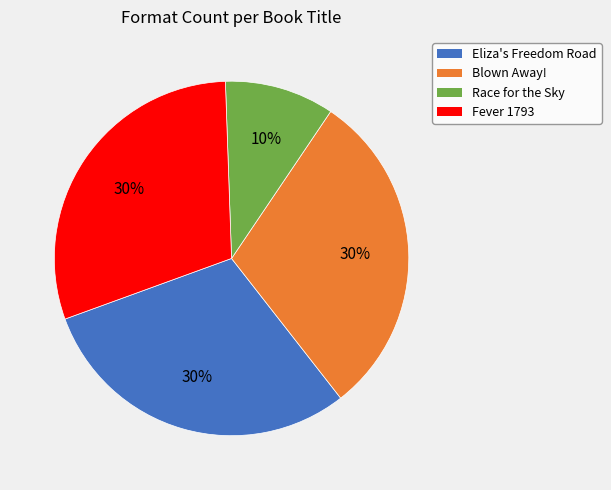

Is Race for the Sky the majority of the pie?

No